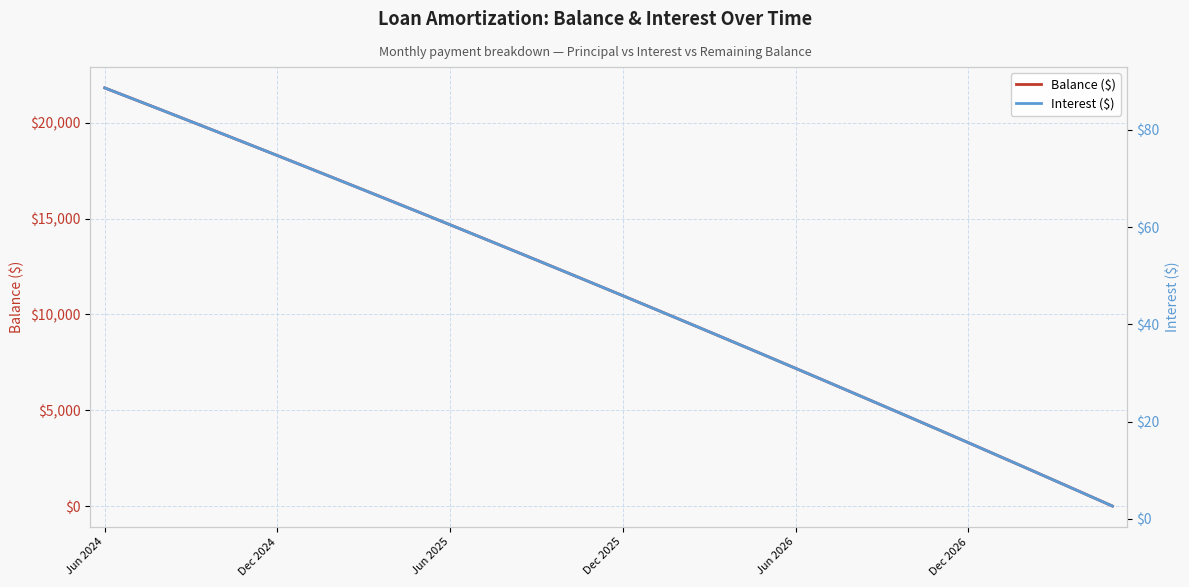

Is it true that Balance ($) equals 21815 at Jun 2024?

True